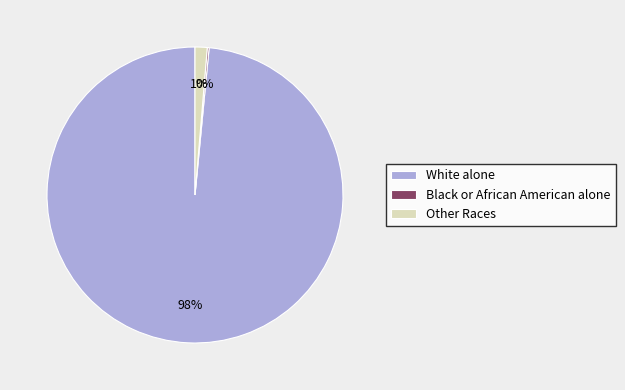

Does any single category account for the majority?

Yes